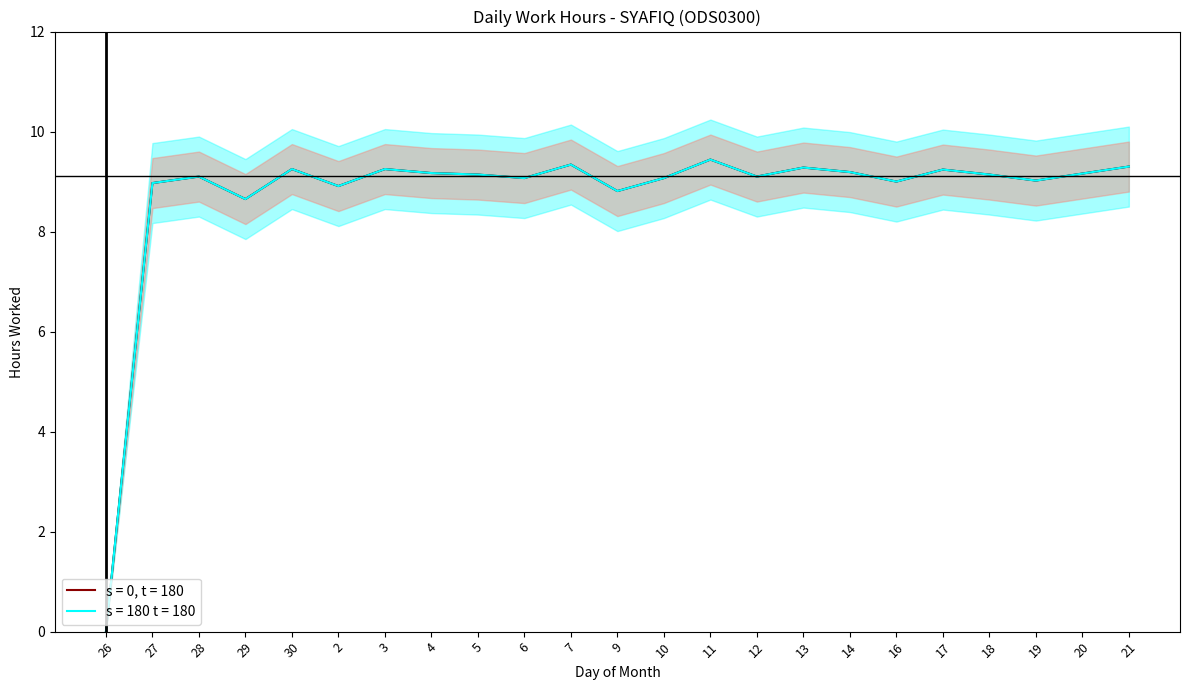

What is the value of the 12th point from the left?

8.8